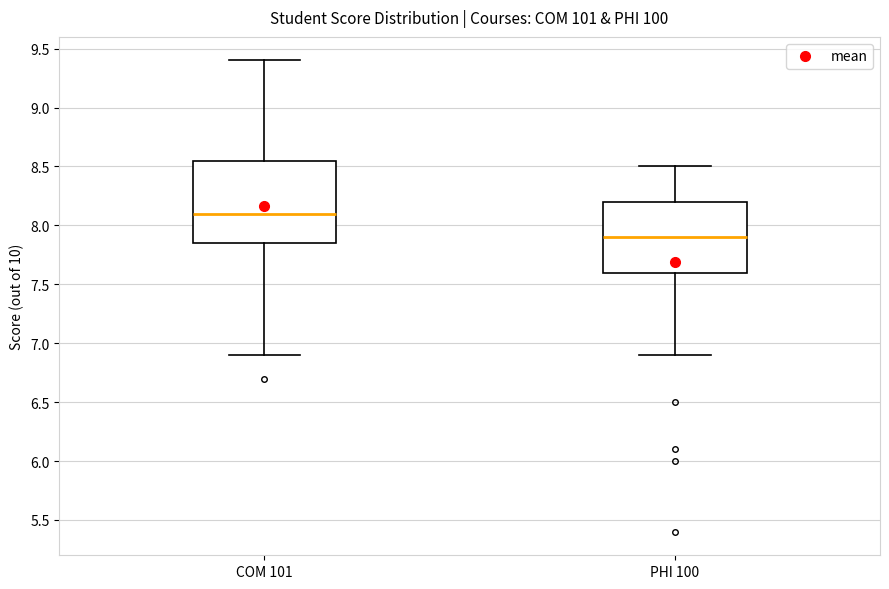

Which box's median line is the lowest?

PHI 100